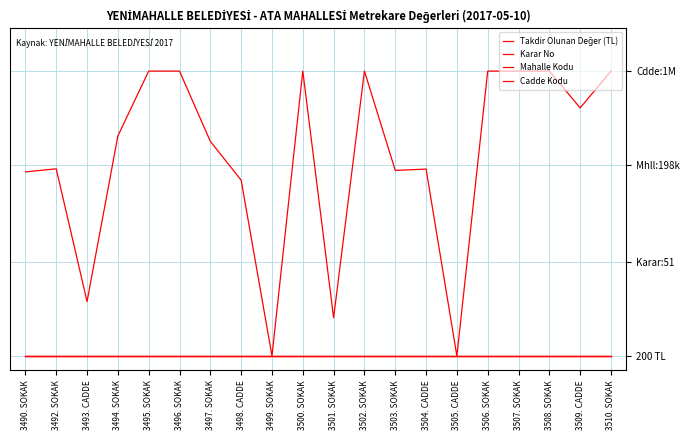

Does the chart display data point markers on the line(s)?

No